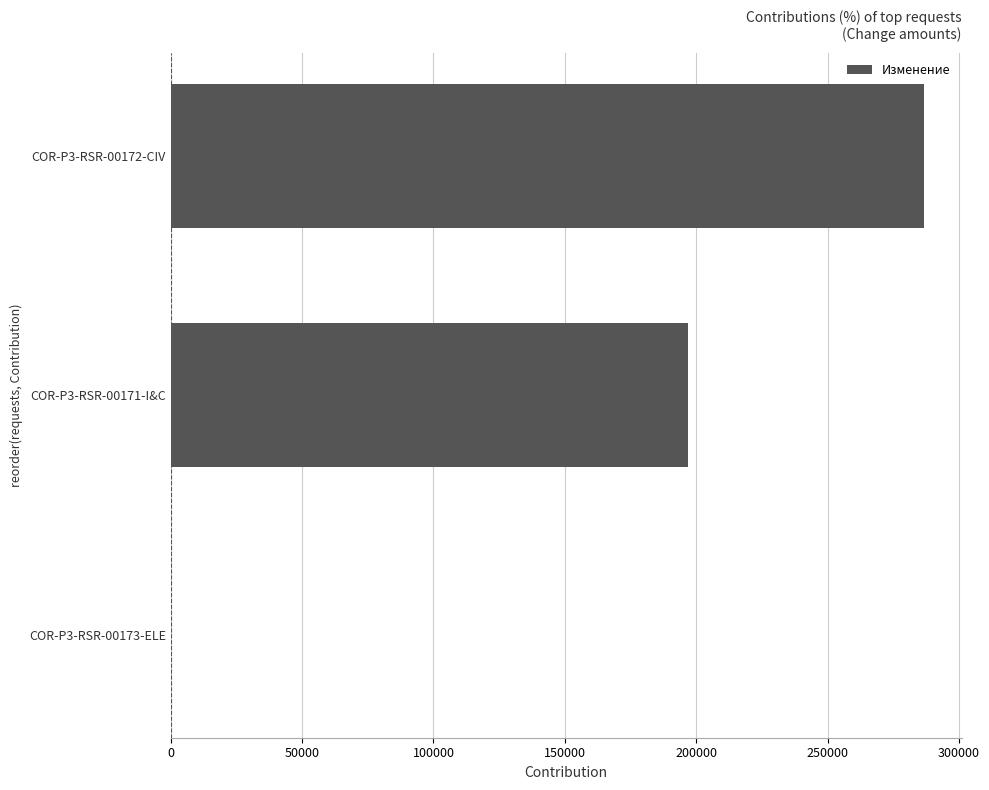

Reading bottom to top, what are all the values shown in this chart?

COR-P3-RSR-00173-ELE=36.5	COR-P3-RSR-00171-I&C=197064.0	COR-P3-RSR-00172-CIV=286762.0